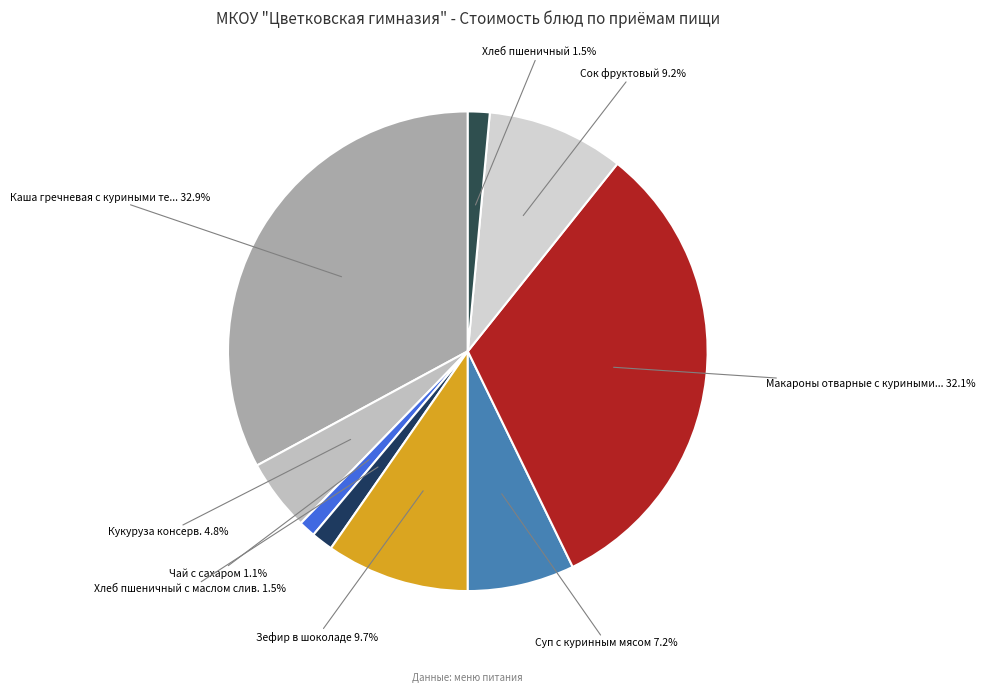

What is the smallest slice in the pie chart?

Чай с сахаром